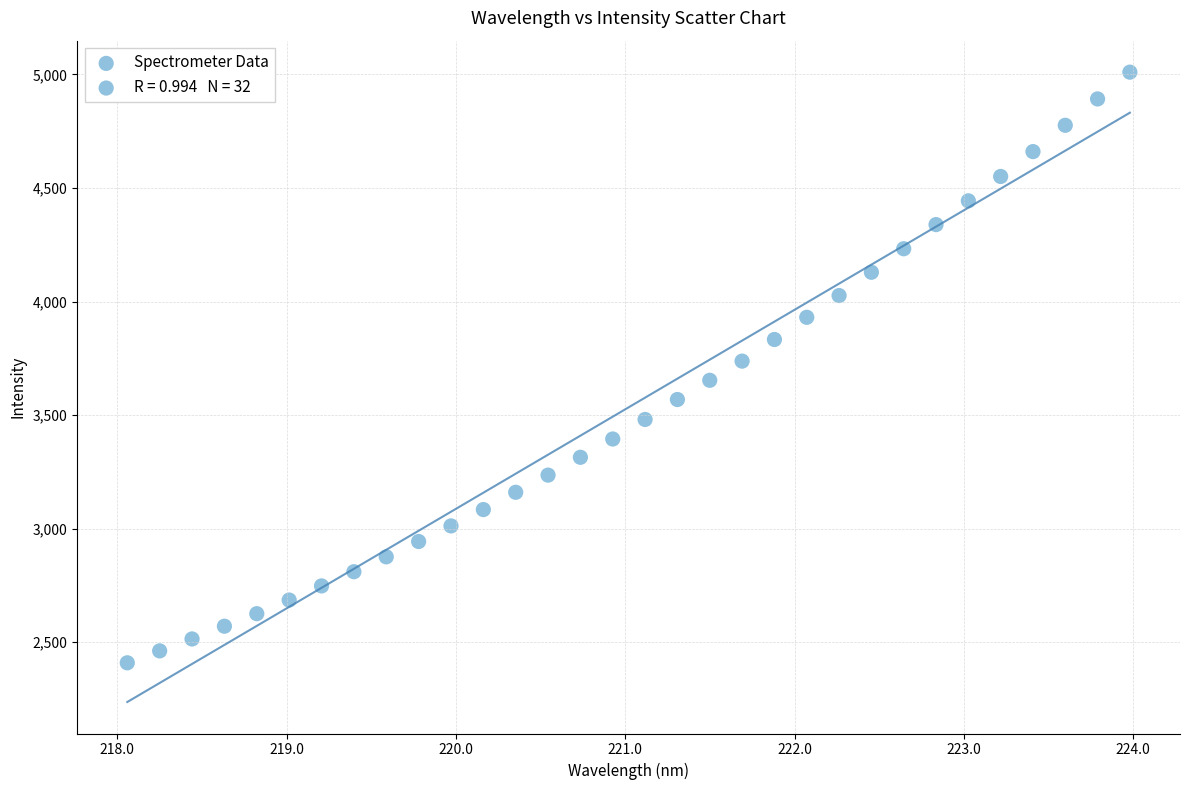

What is the range of Y values (max minus min)?

2600.9